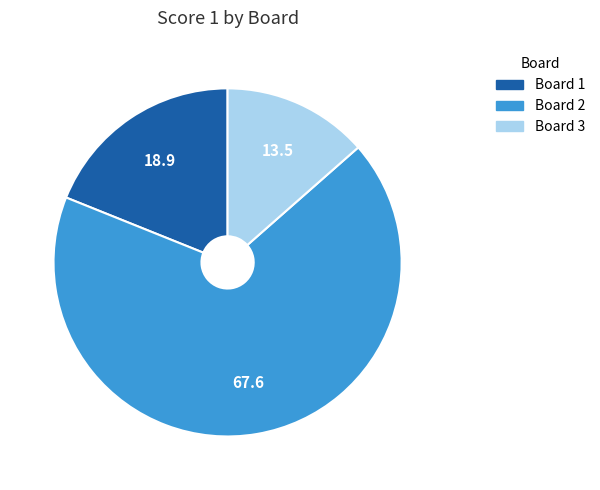

Rank the categories by value from highest to lowest.

Board 2, Board 1, Board 3